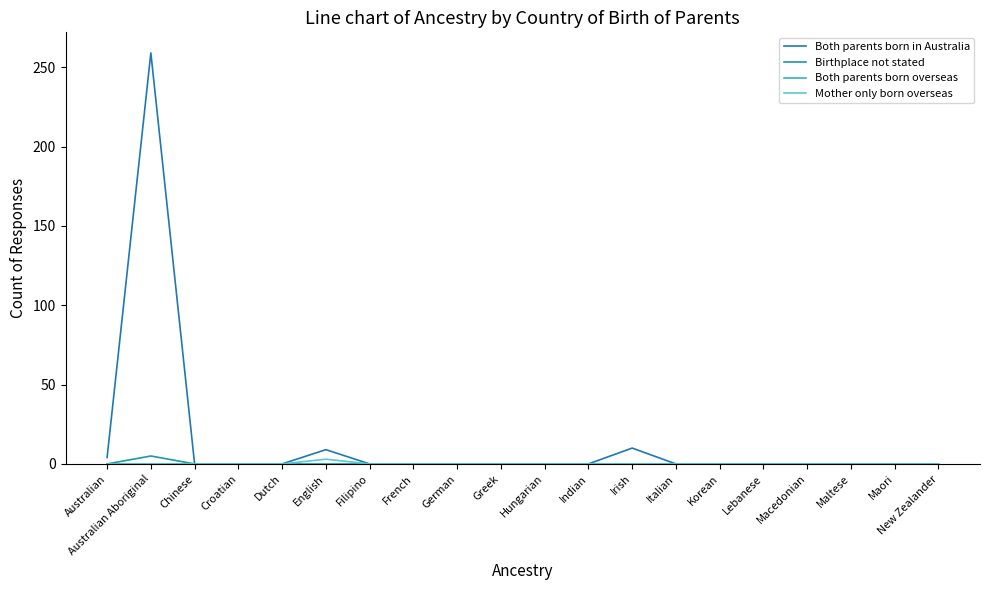

True or false: Both parents born overseas has more than 1 interior local peaks.

False